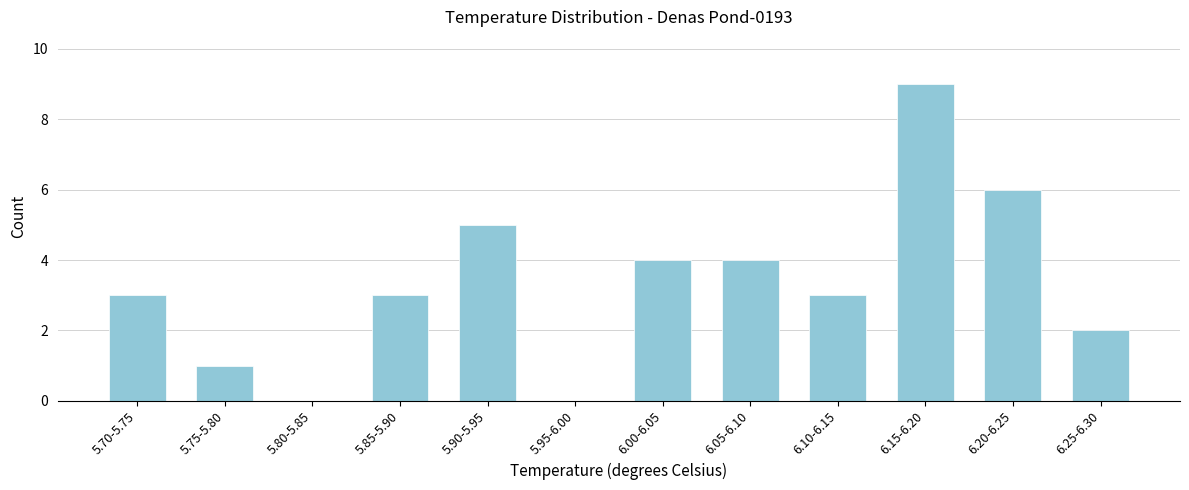

Reading left to right, transcribe all the data shown in this chart.

5.70-5.75=3	5.75-5.80=1	5.80-5.85=0	5.85-5.90=3	5.90-5.95=5	5.95-6.00=0	6.00-6.05=4	6.05-6.10=4	6.10-6.15=3	6.15-6.20=9	6.20-6.25=6	6.25-6.30=2